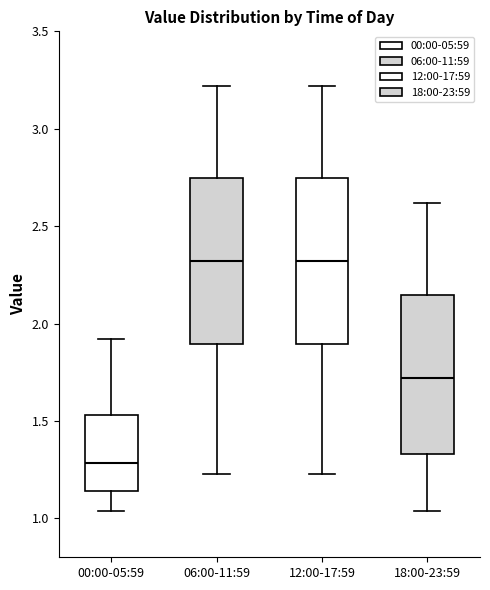

Which box has the lowest median line?

00:00-05:59